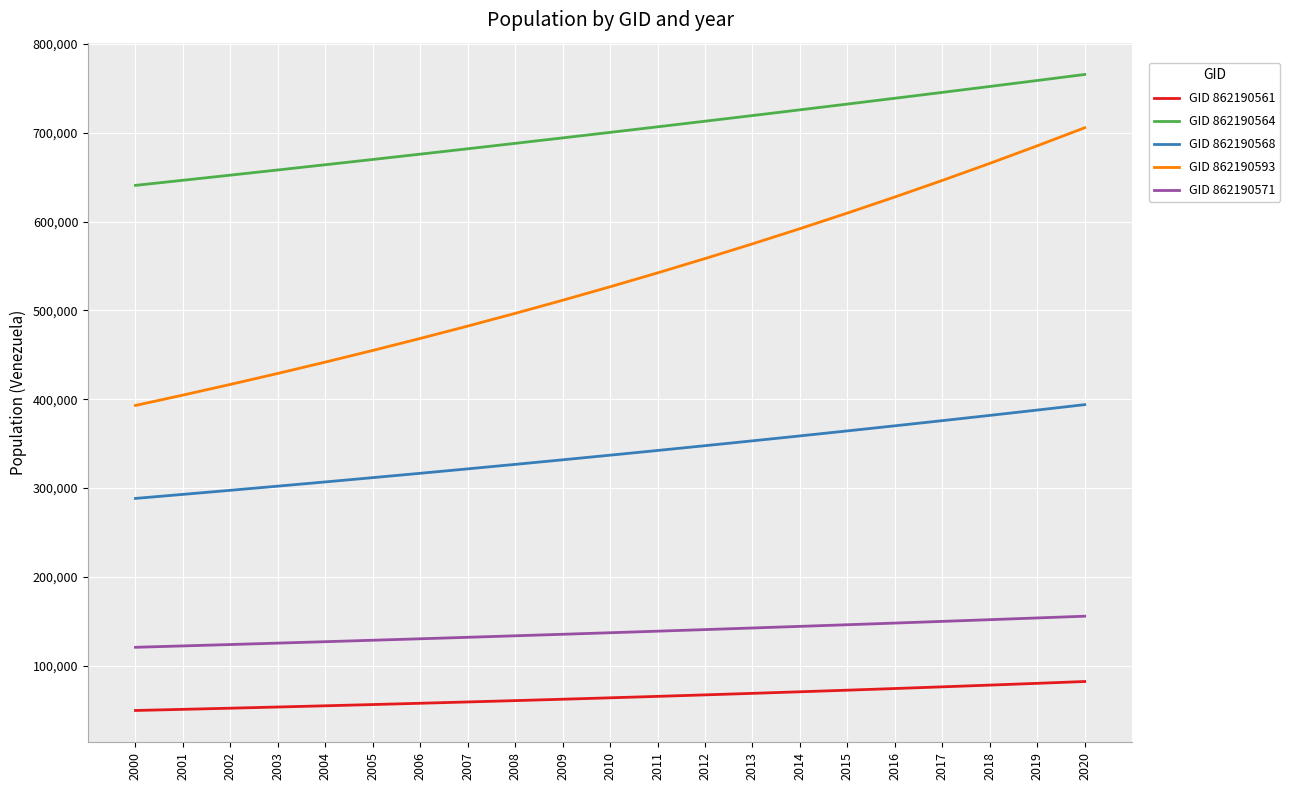

The value of GID 862190561 at 2016 is 74212.4. True or false?

True